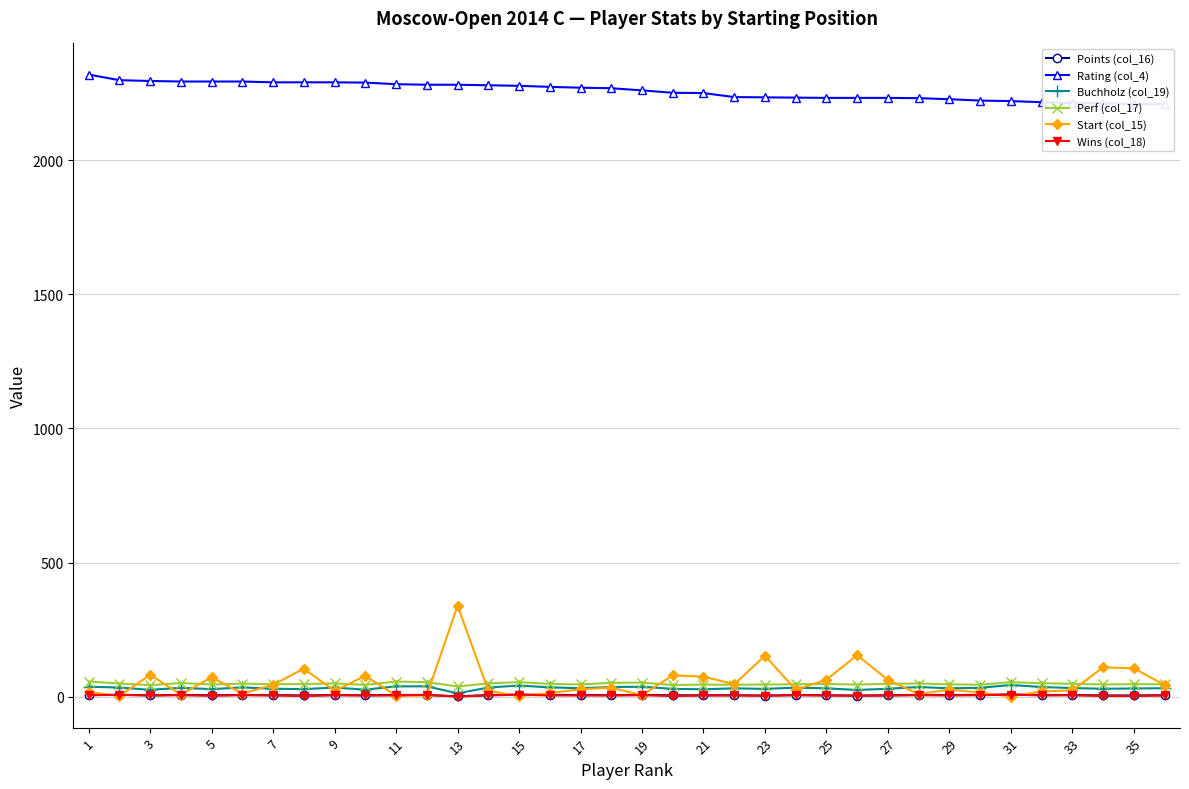

True or false: Start (col_15) has a value of 63.0 at 27.

True